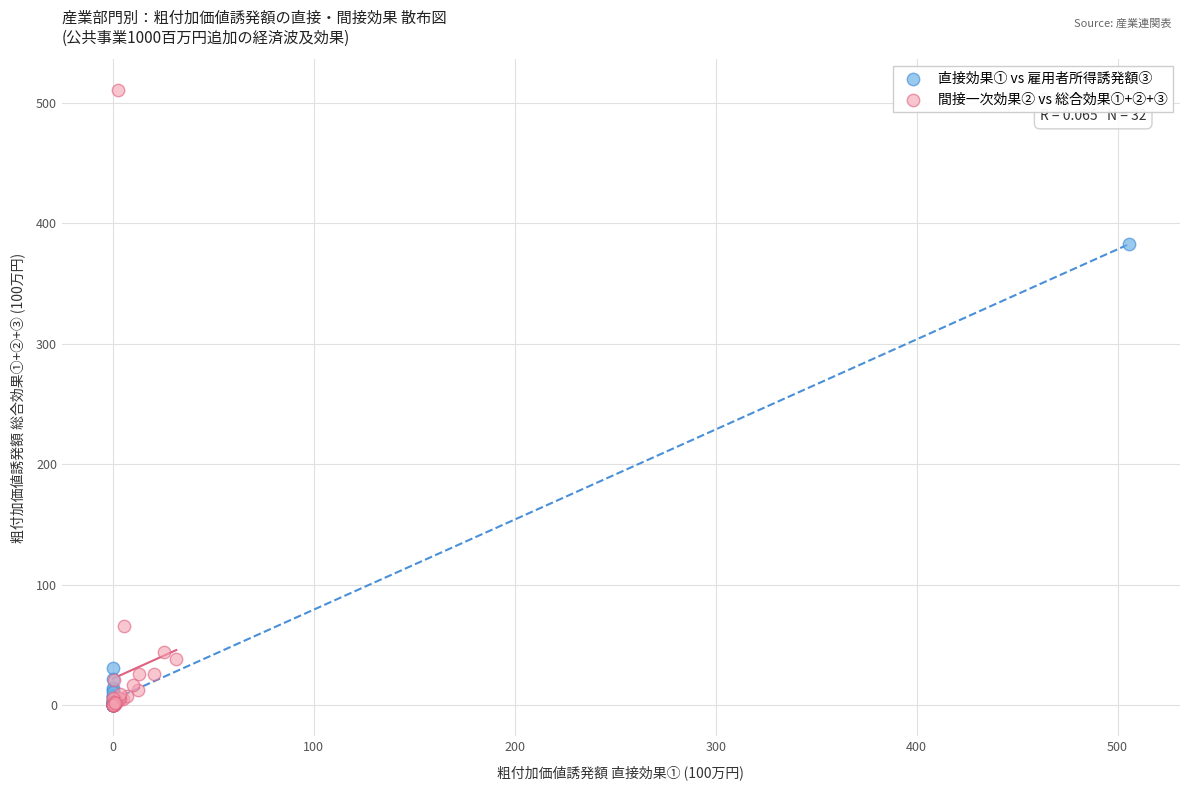

Which series contains the highest Y value?

間接一次効果② vs 総合効果①+②+③